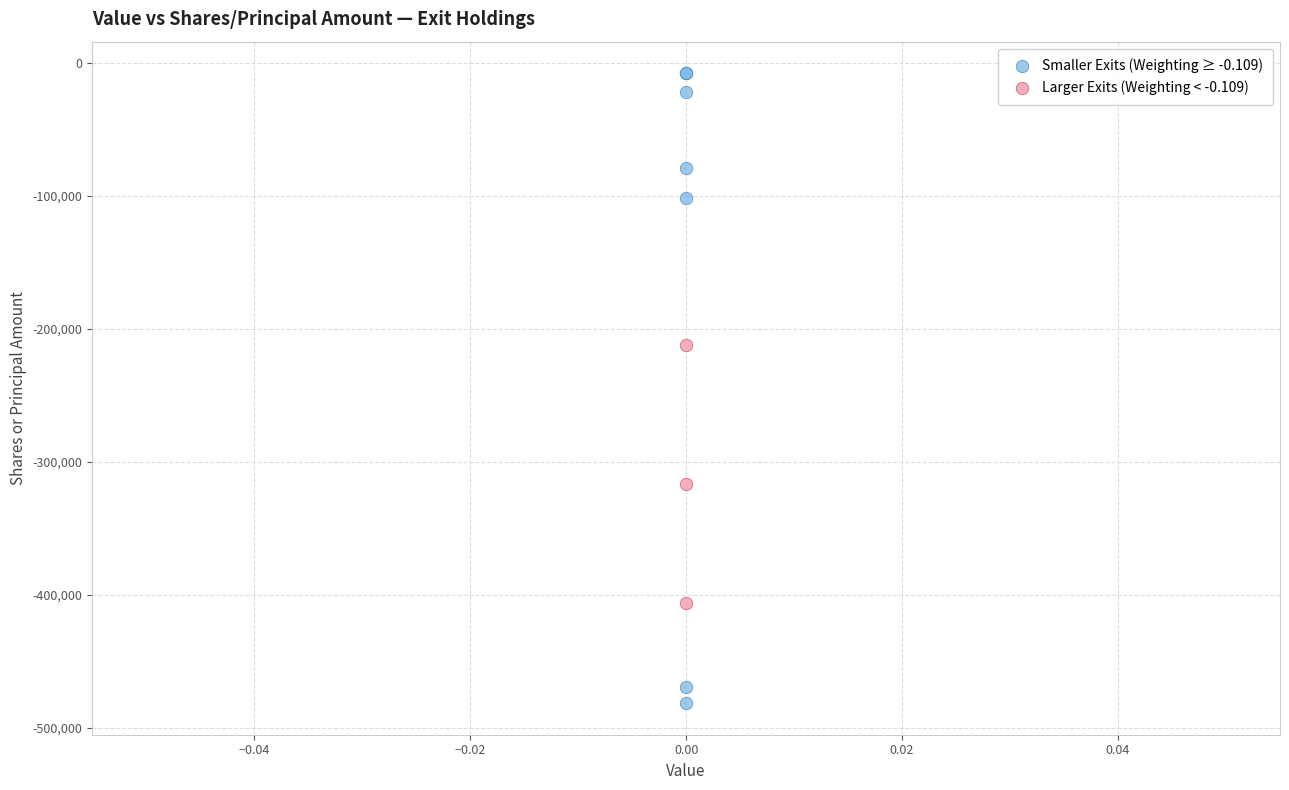

Which series reaches the minimum Y coordinate?

Smaller Exits (Weighting ≥ -0.109)